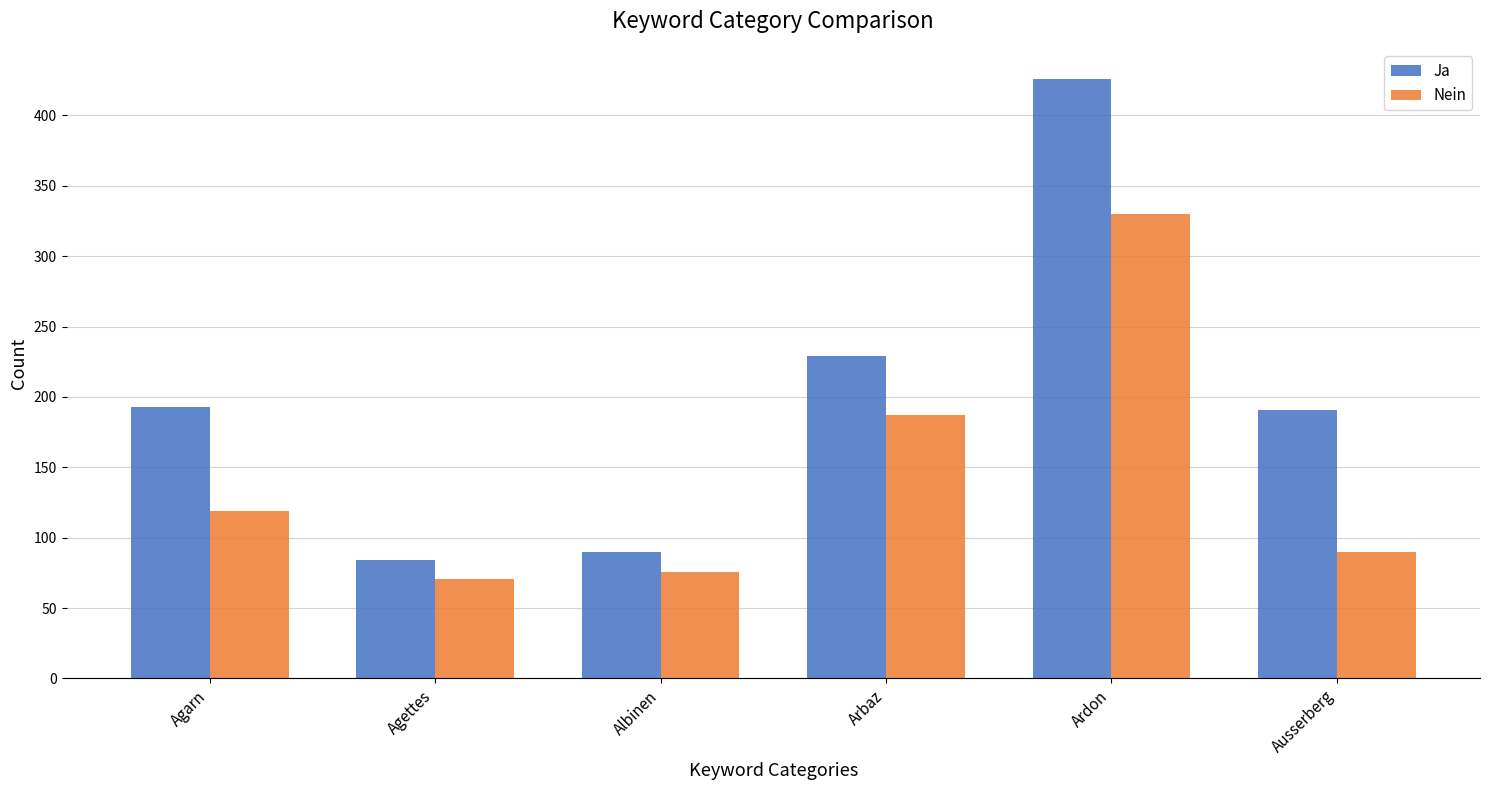

Where is Nein nearest to the value 200?

Arbaz